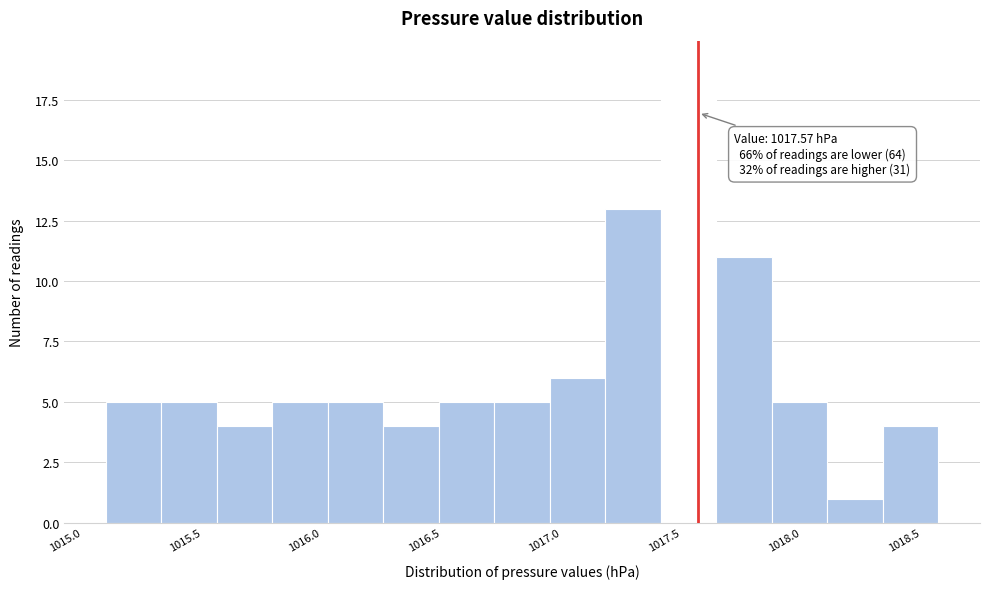

Which range on the x-axis has the tallest bar?

1017.40 to 1017.65